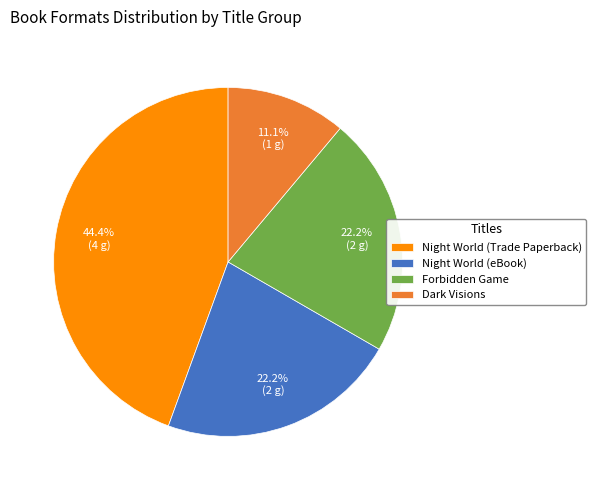

Does Night World (eBook) account for over 50% of the chart?

No